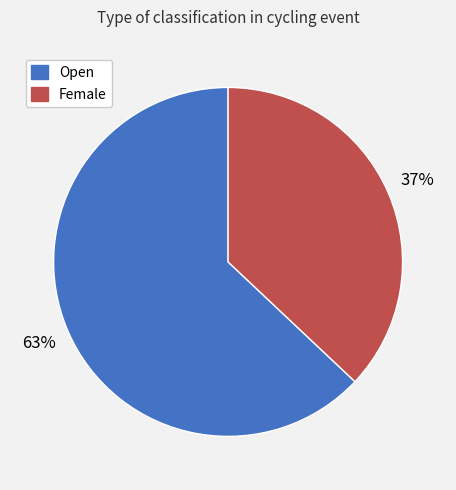

Count the number of slices in the pie.

2